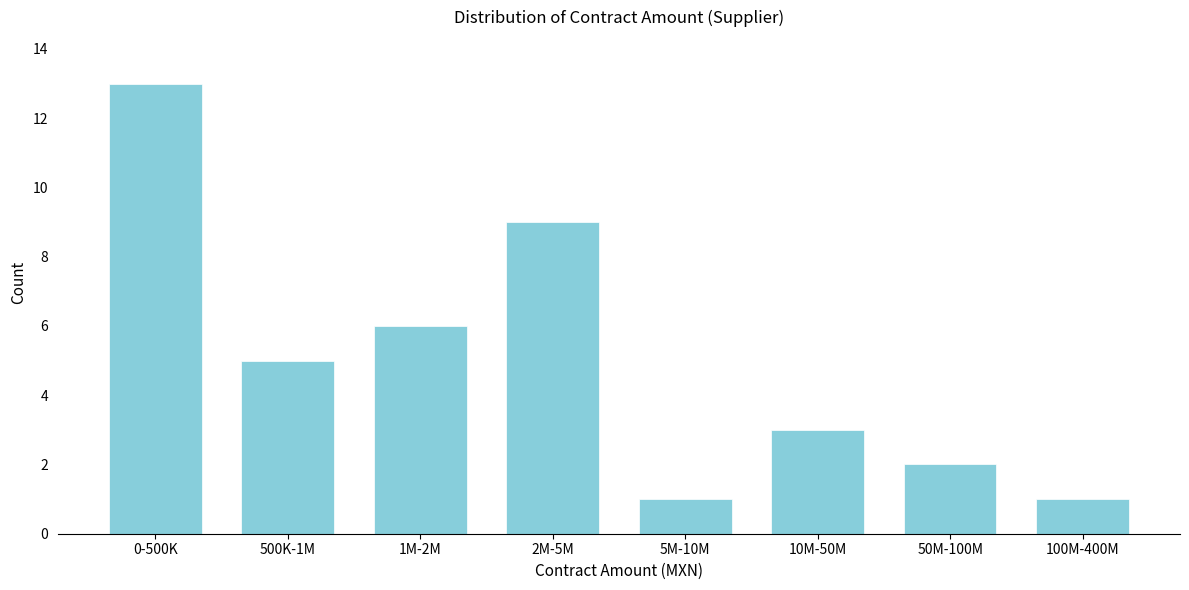

Reading left to right, transcribe all the data shown in this chart.

13	5	6	9	1	3	2	1